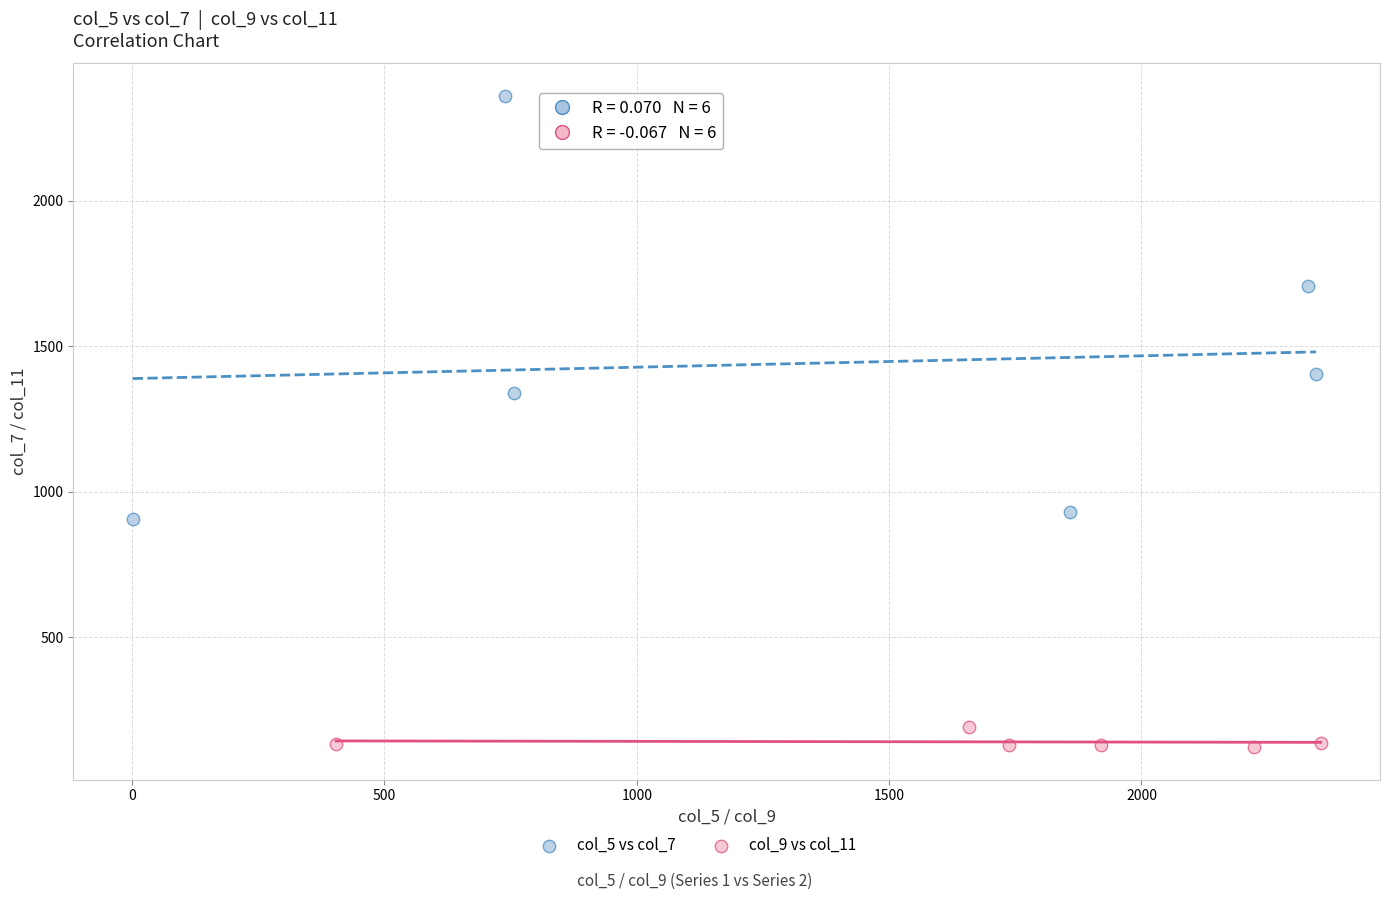

Which series reaches the maximum Y coordinate?

col_5 vs col_7